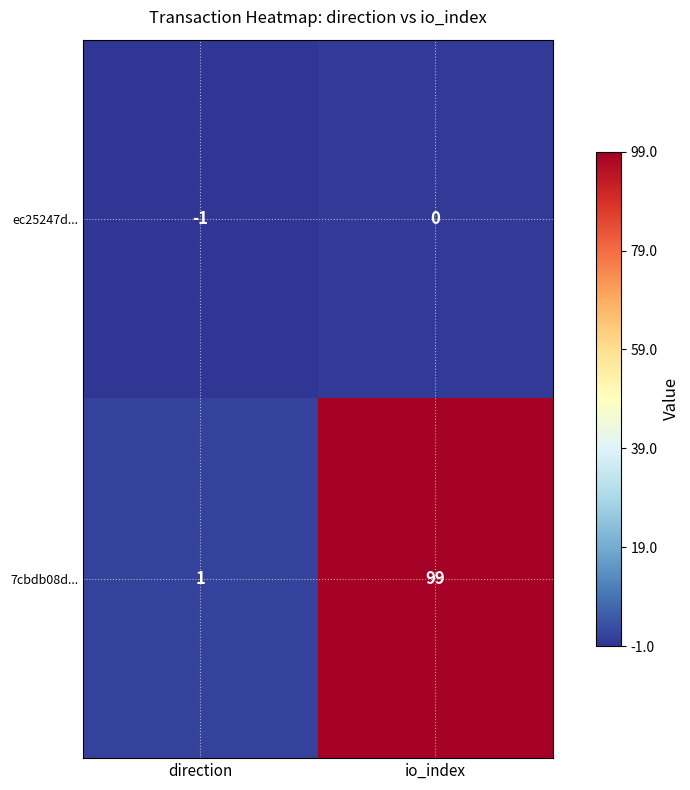

What is the minimum value shown in the chart?

-1